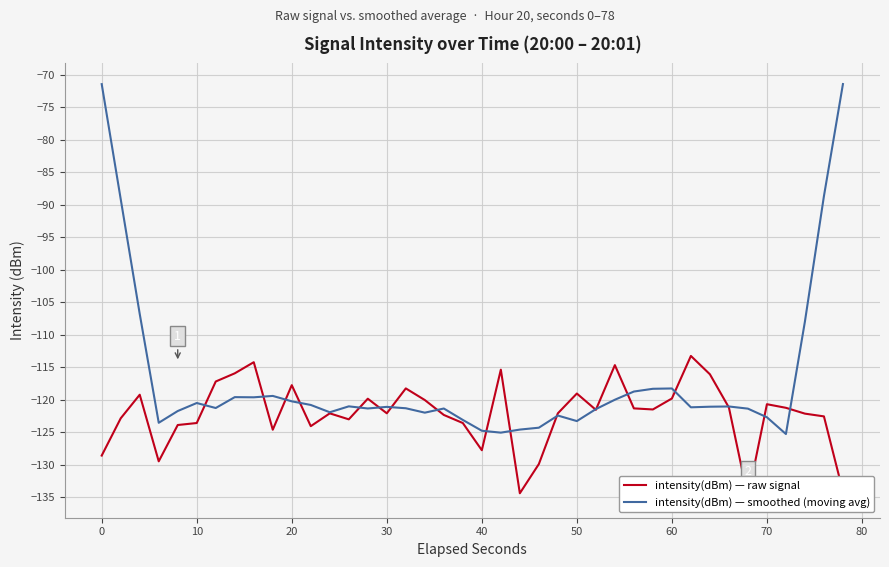

True or false: intensity(dBm) — raw signal and intensity(dBm) — smoothed (moving avg) cross at least once.

True